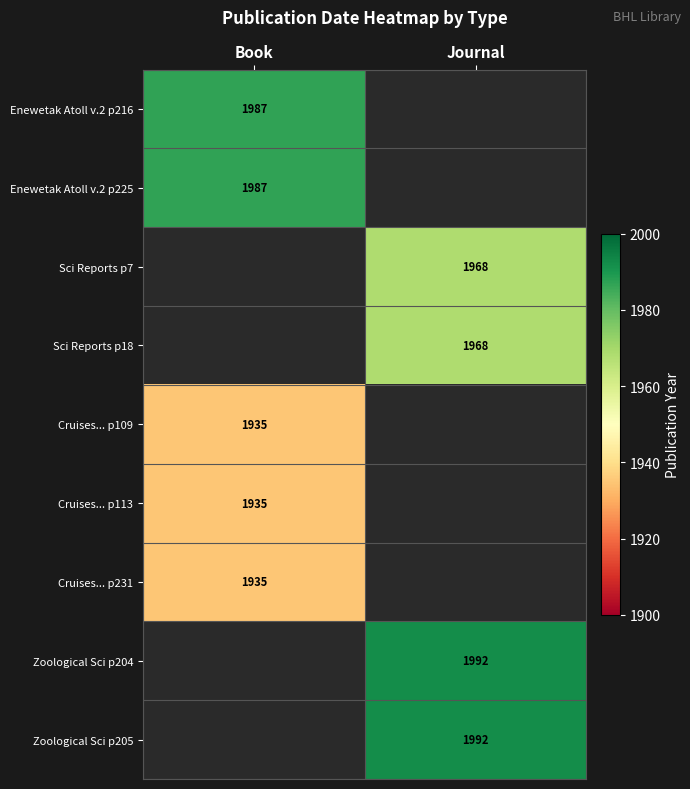

The value of Sci Reports p7 at Journal is 1968. True or false?

True